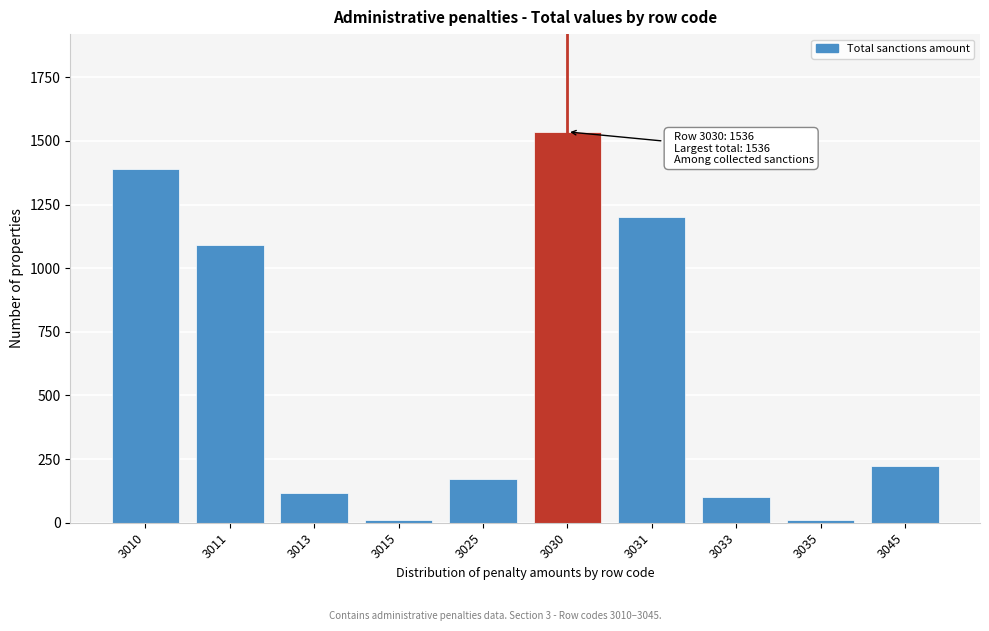

Reading left to right, transcribe all the data shown in this chart.

3010=1389	3011=1090	3013=117	3015=10	3025=172	3030=1536	3031=1202	3033=102	3035=10	3045=222